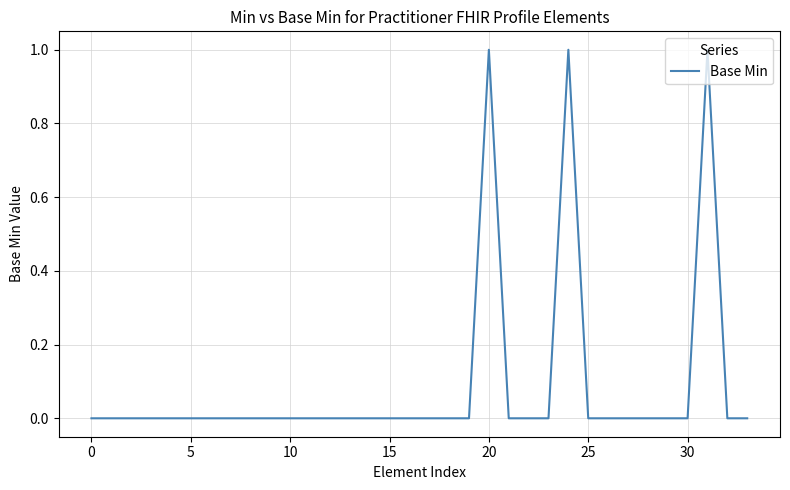

True or false: the data shows 0 at 5.

True